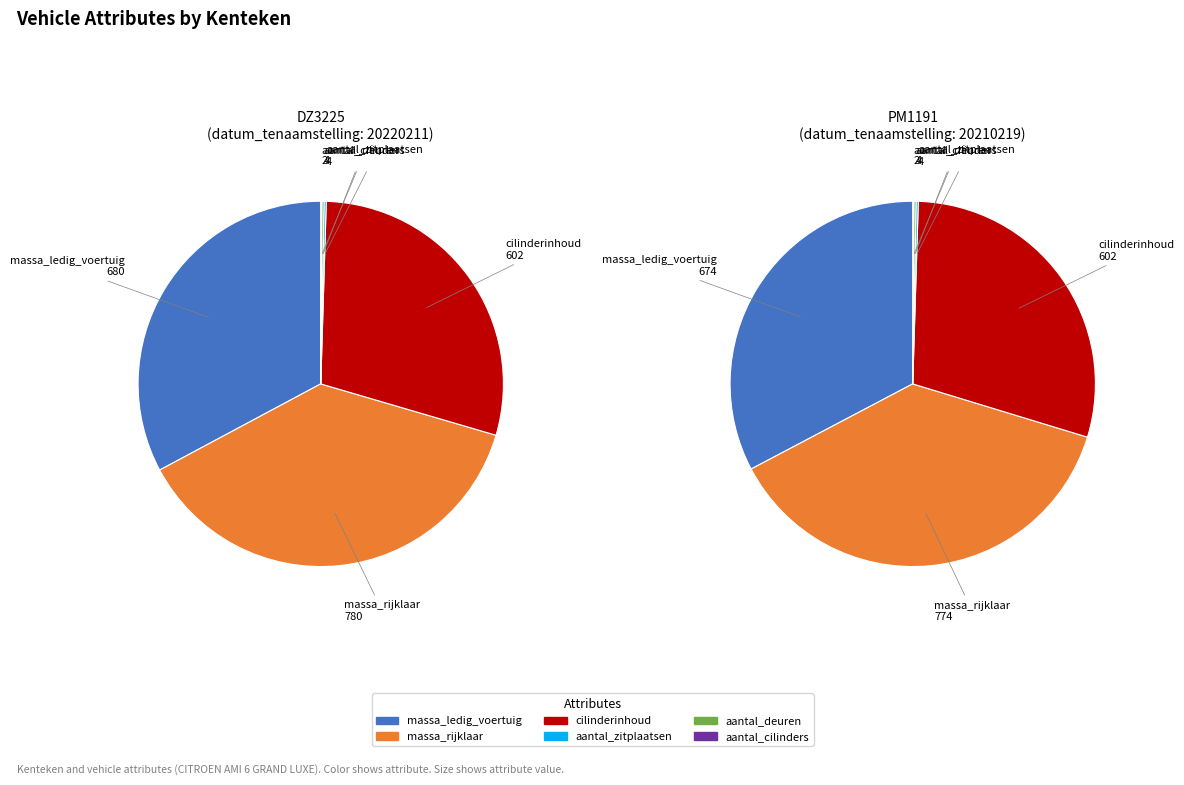

Rank the categories by cilinderinhoud value from lowest to highest.

DZ3225, PM1191